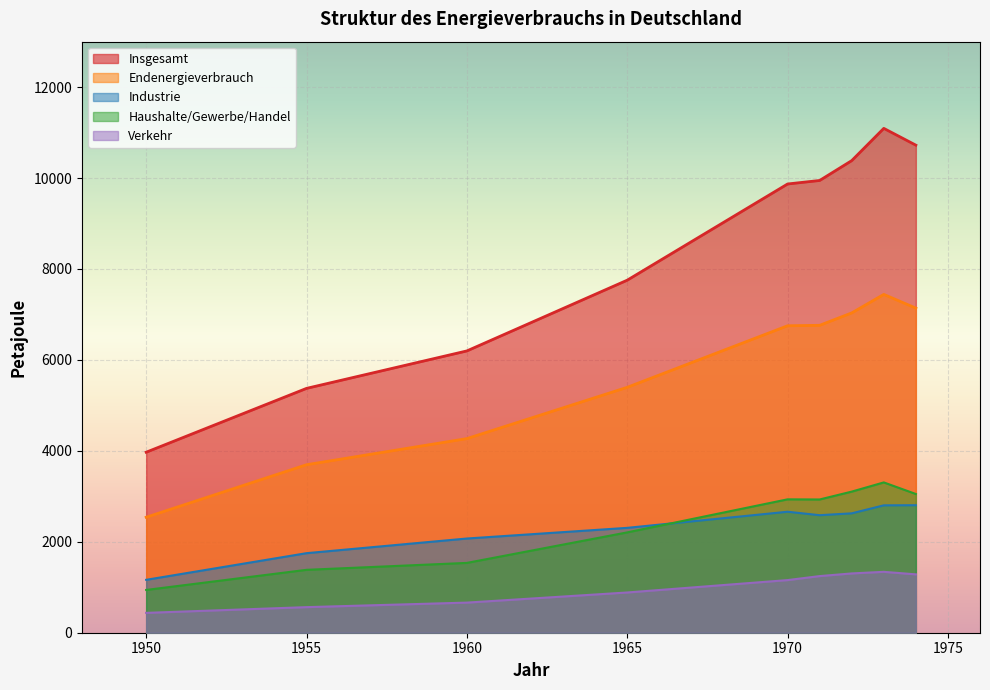

Which series has the largest range (max minus min)?

Insgesamt